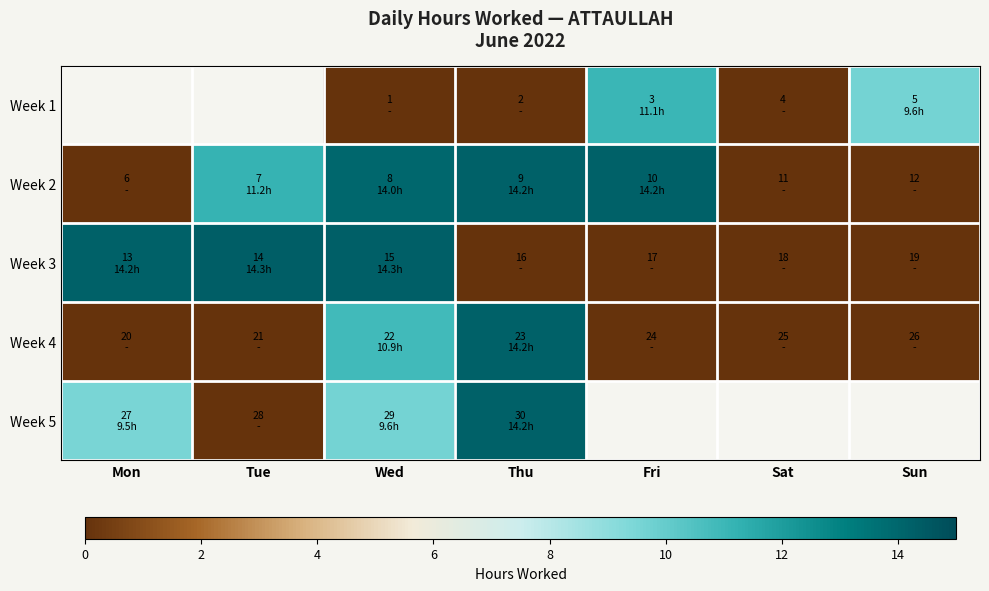

How many values in the Week 5 series are below 14?

3